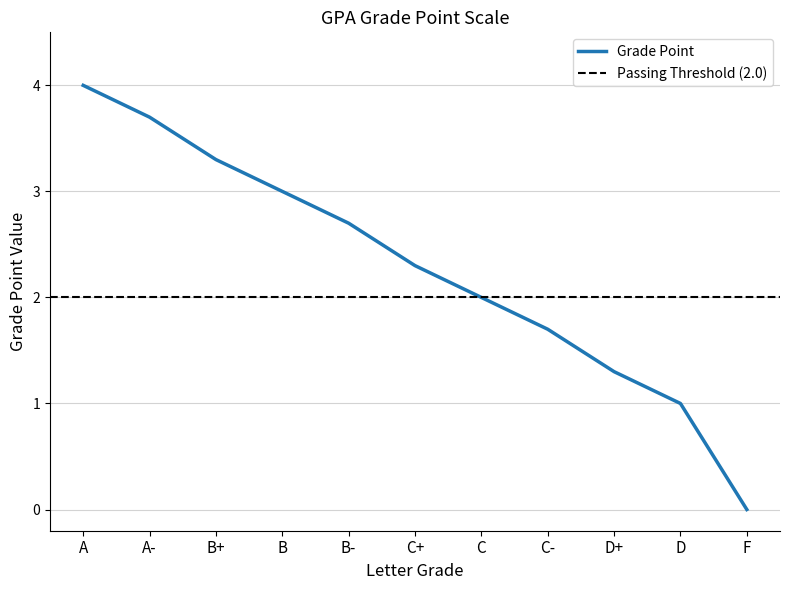

True or false: the data shows 3.3 at B+.

True